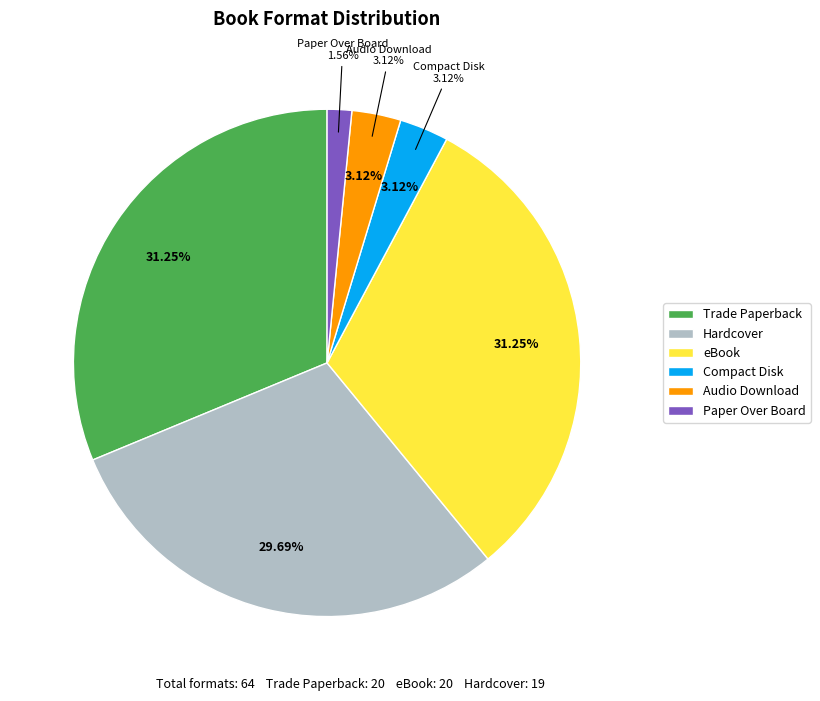

True or false: Audio Download accounts for 1% of the total.

False